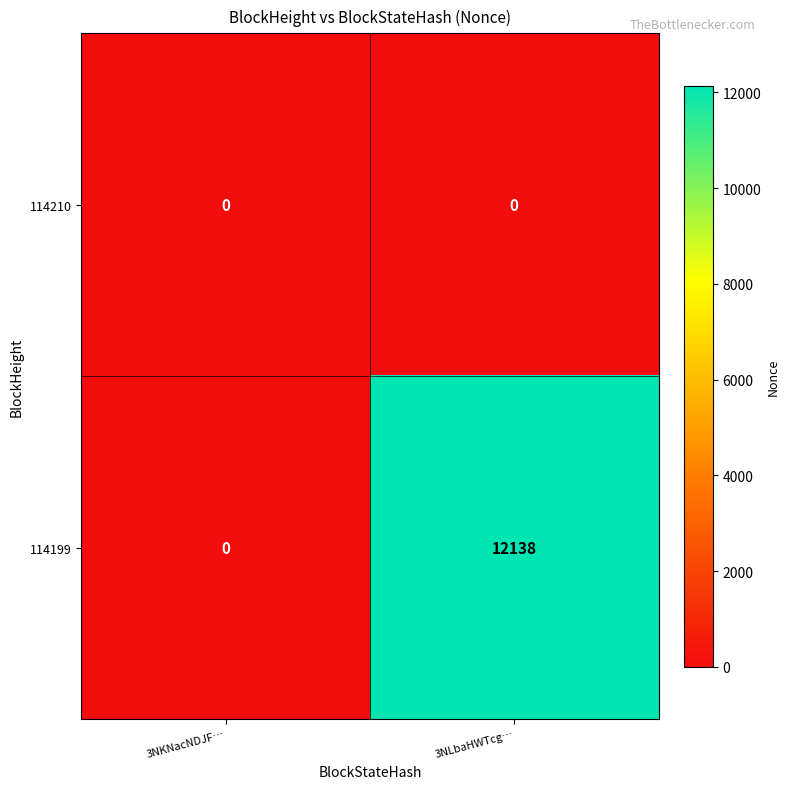

Which series has the largest range (max minus min)?

114199